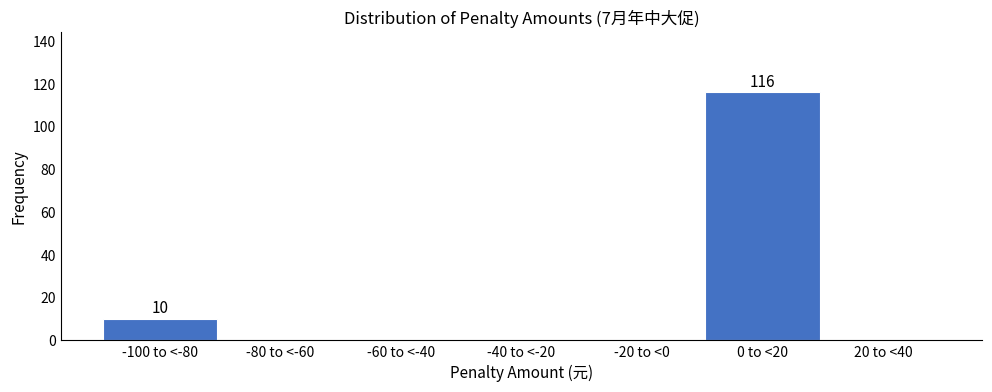

Reading left to right, what are all the values shown in this chart?

-100 to <-80=10	-80 to <-60=0	-60 to <-40=0	-40 to <-20=0	-20 to <0=0	0 to <20=116	20 to <40=0